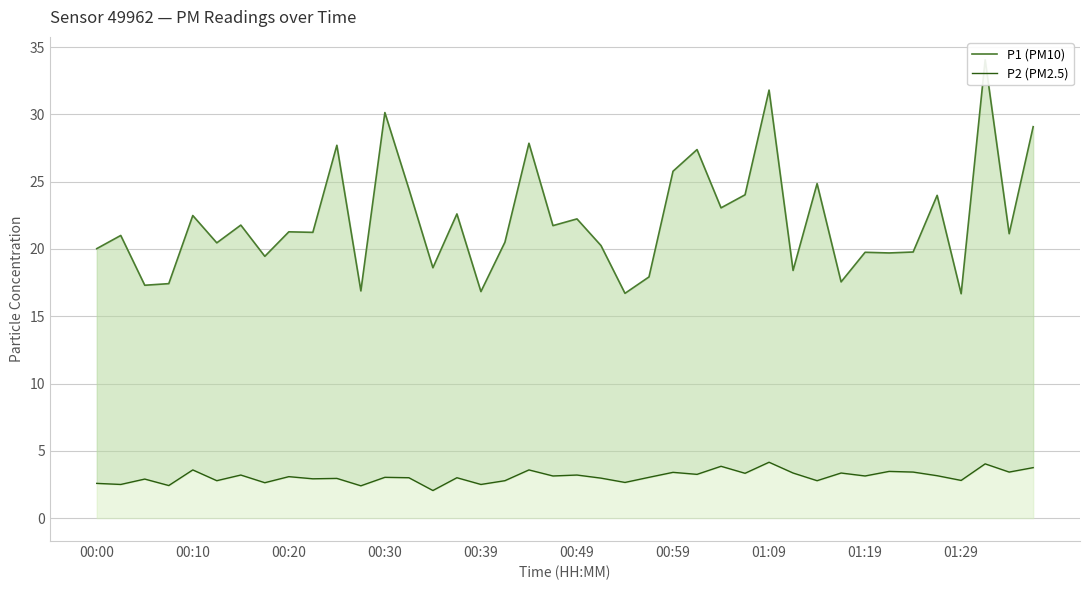

What is the sum of all P1 (PM10) values?

883.7